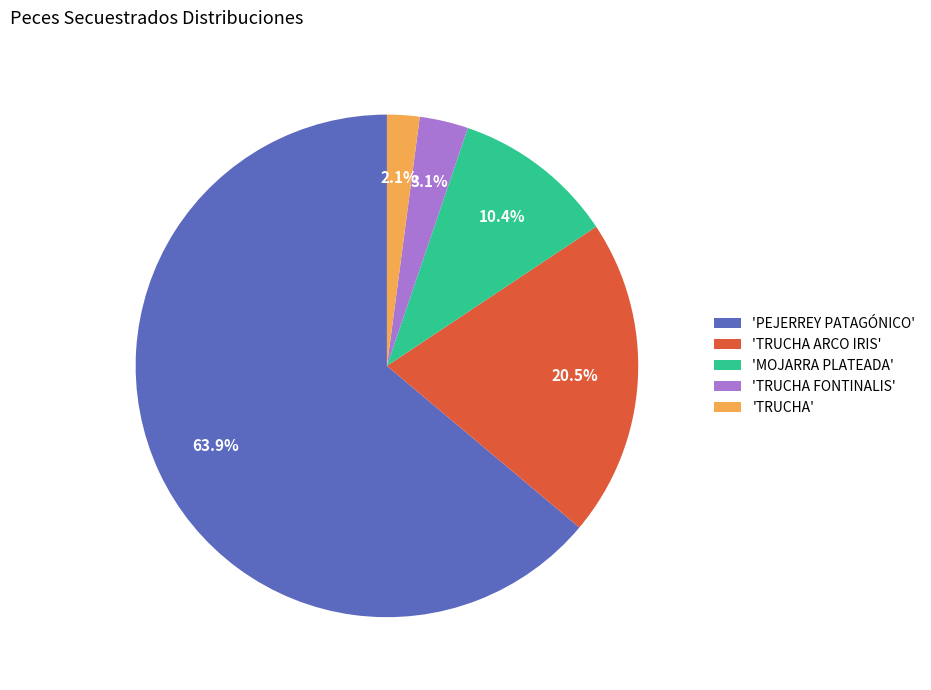

Which category has the biggest portion of the pie?

'PEJERREY PATAGÓNICO'